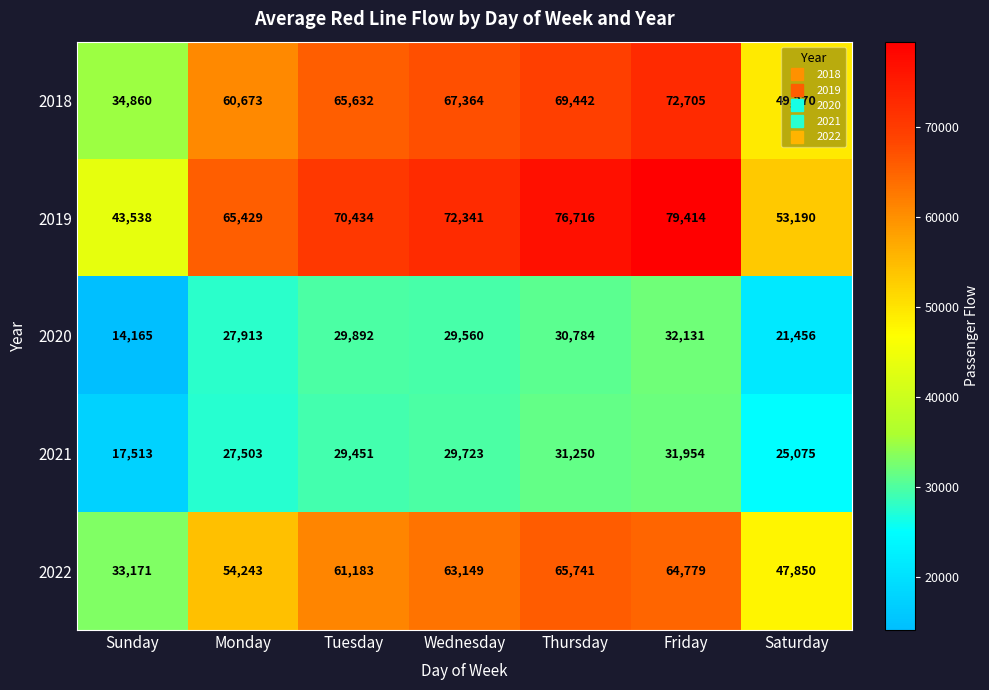

Where is 2020 nearest to the value 23148?

Saturday